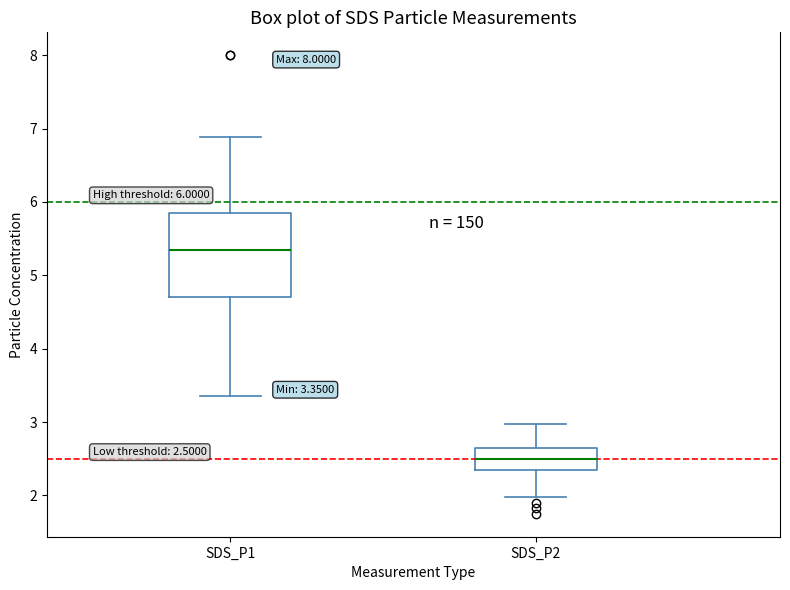

Which box is the tallest, from its lower edge to its upper edge?

SDS_P1